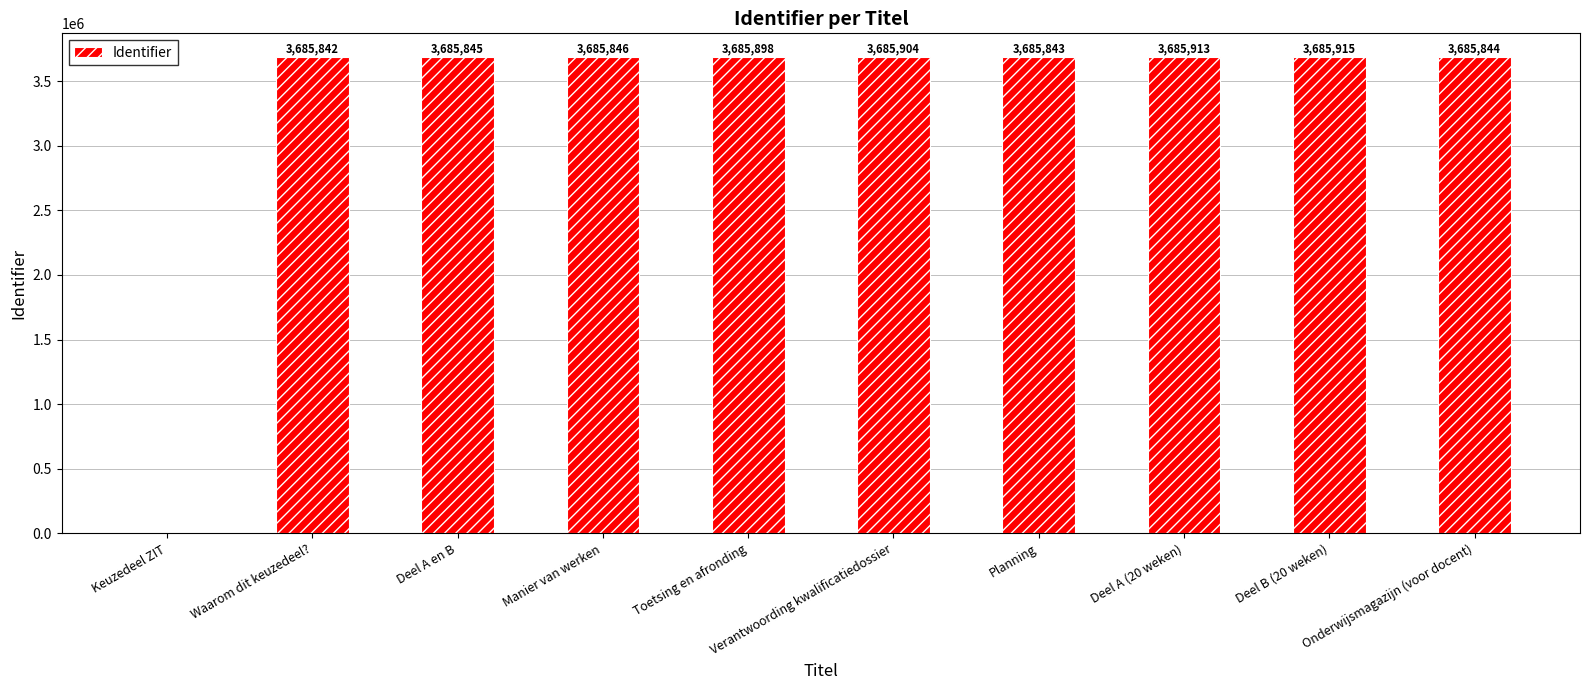

What is the maximum value shown in the chart?

3685915